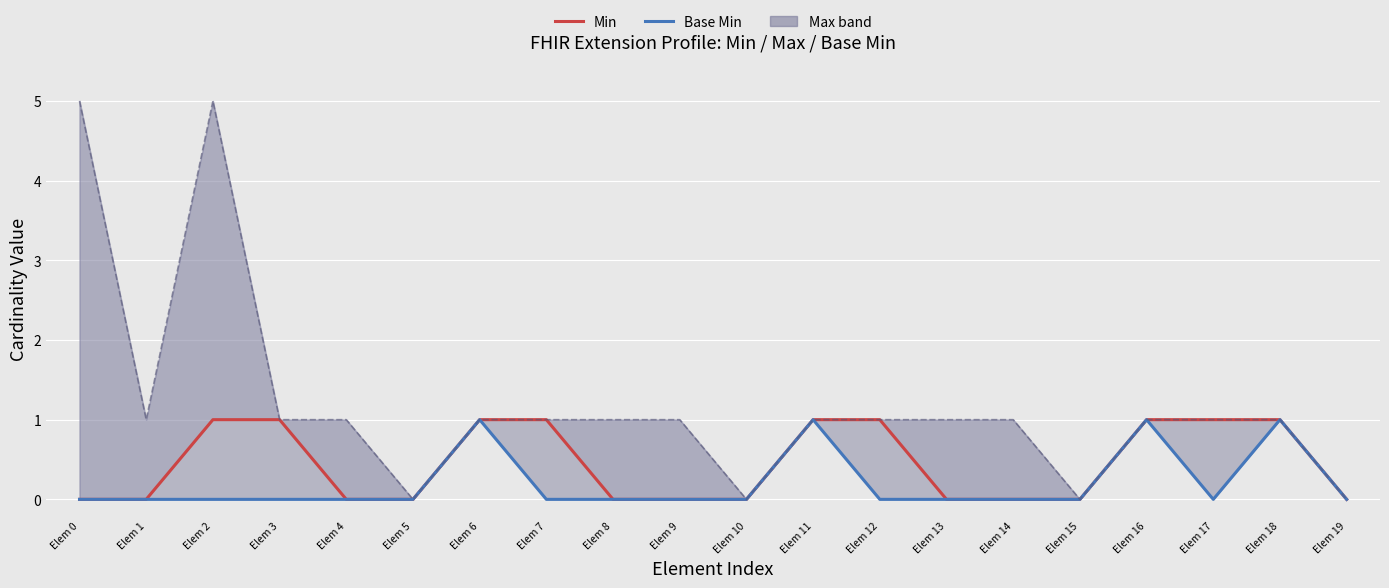

Which series has the largest range (max minus min)?

Max